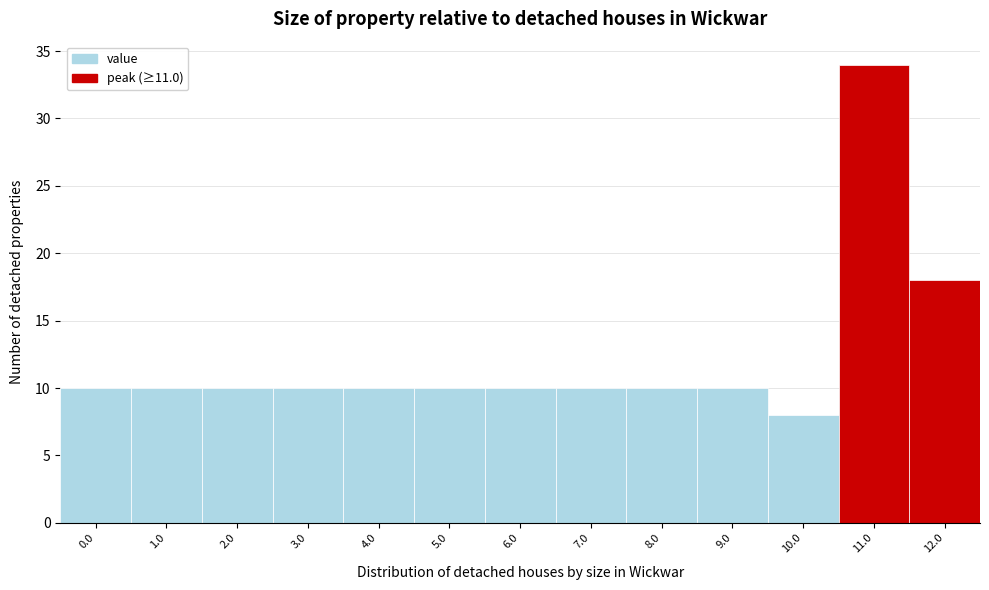

Reading left to right, transcribe all the data shown in this chart.

0.0=10	1.0=10	2.0=10	3.0=10	4.0=10	5.0=10	6.0=10	7.0=10	8.0=10	9.0=10	10.0=8	11.0=34	12.0=18